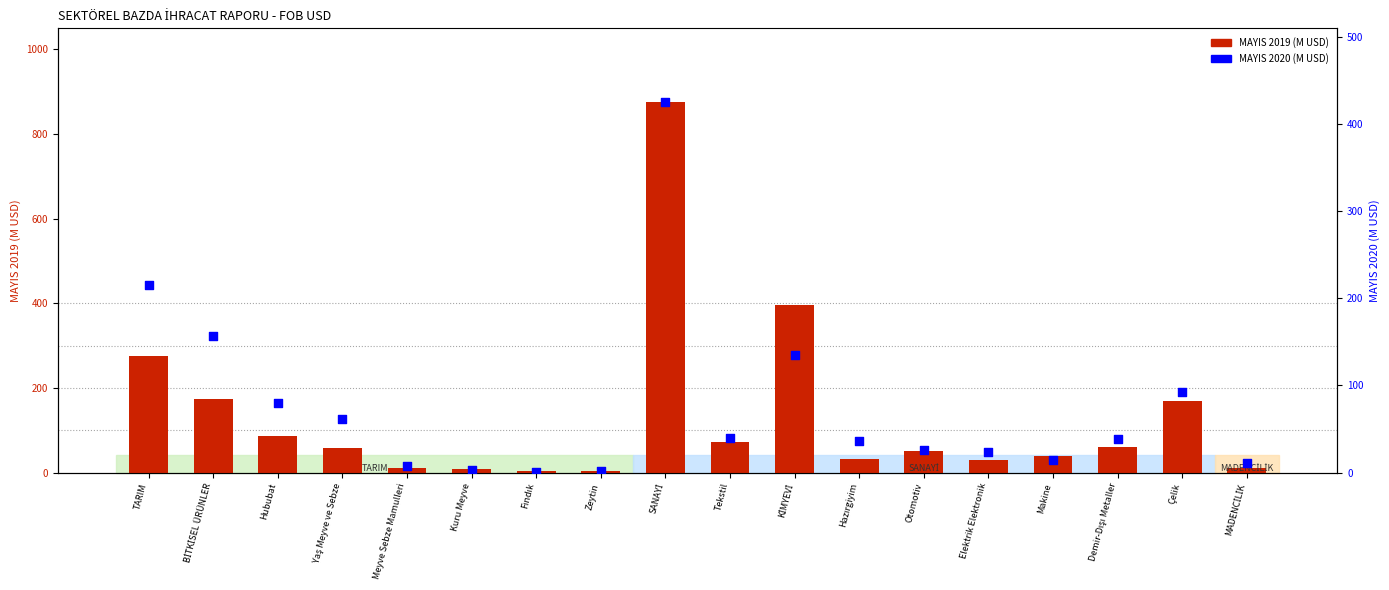

Which series has the largest total across all categories?

MAYIS 2019 (M USD)